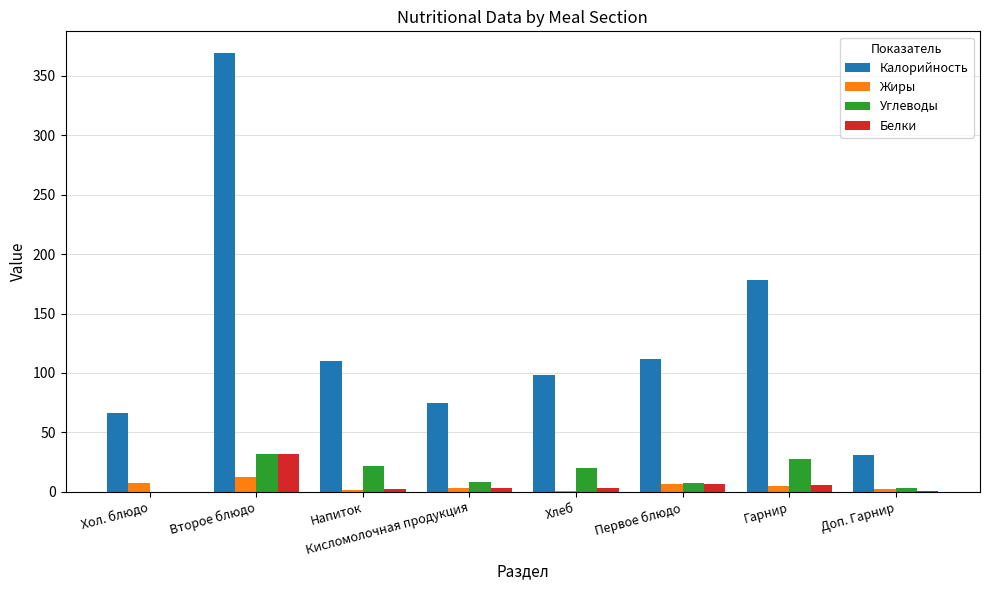

What is the maximum value shown in the chart?

369.0